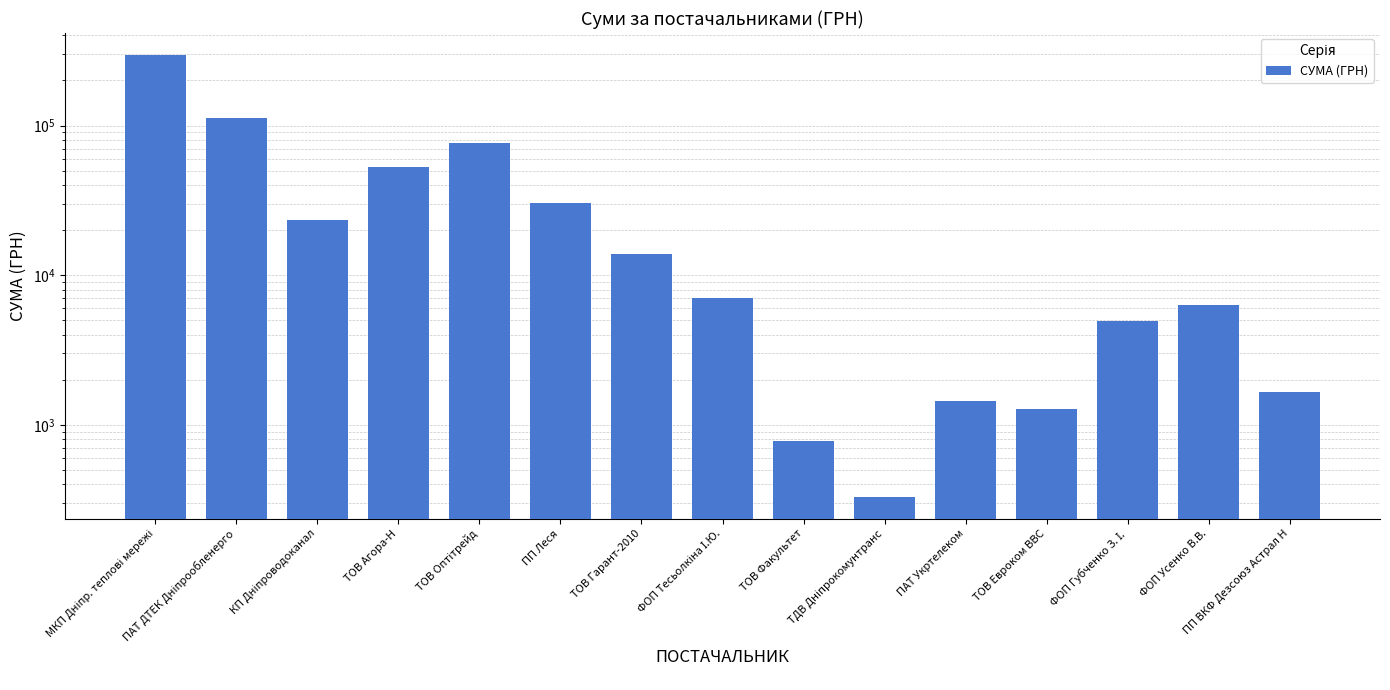

Does the chart contain any negative values?

No